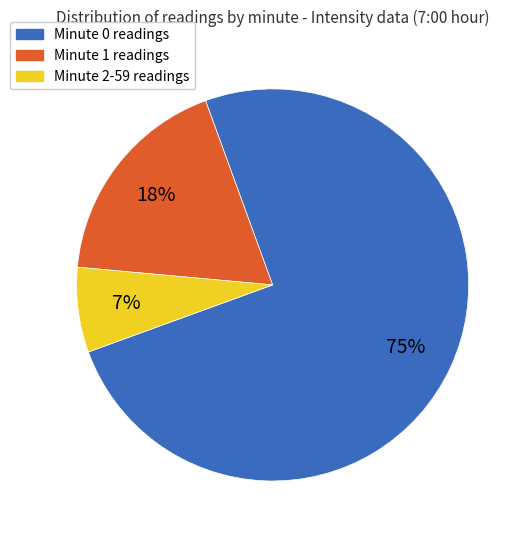

Which category has the biggest portion of the pie?

Minute 0